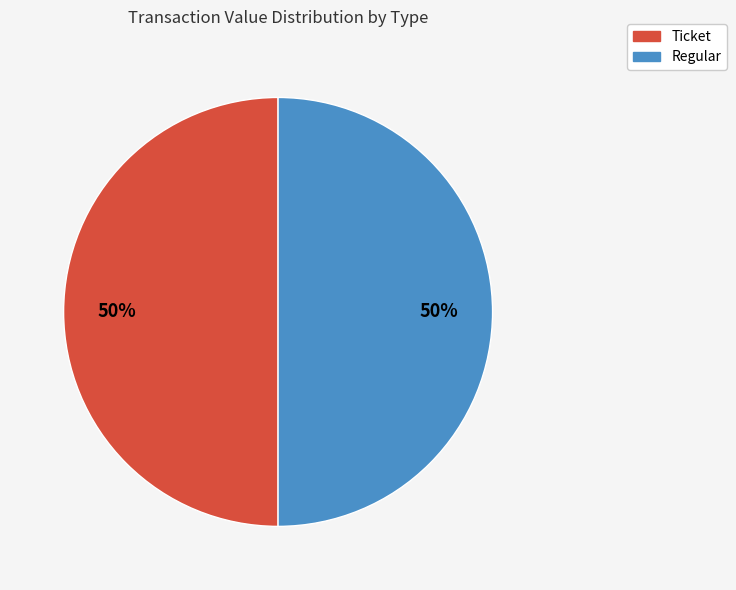

To the nearest percent, what is the combined percentage of Regular and Ticket?

100%